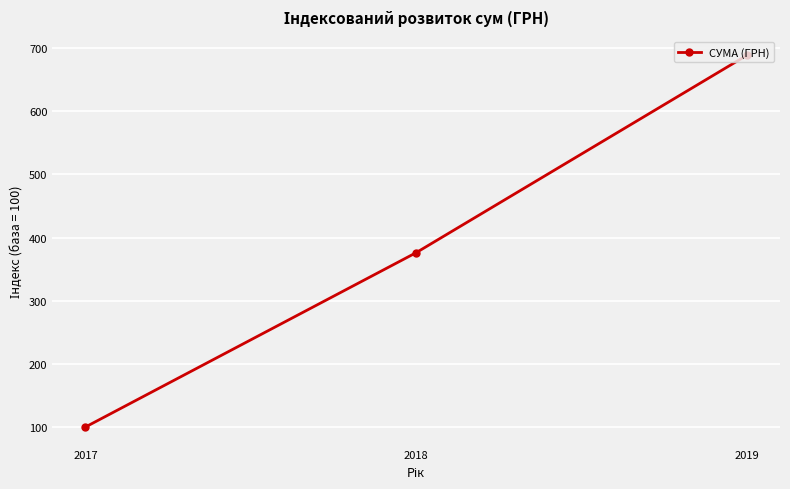

Rank the categories by value from lowest to highest.

2017, 2018, 2019